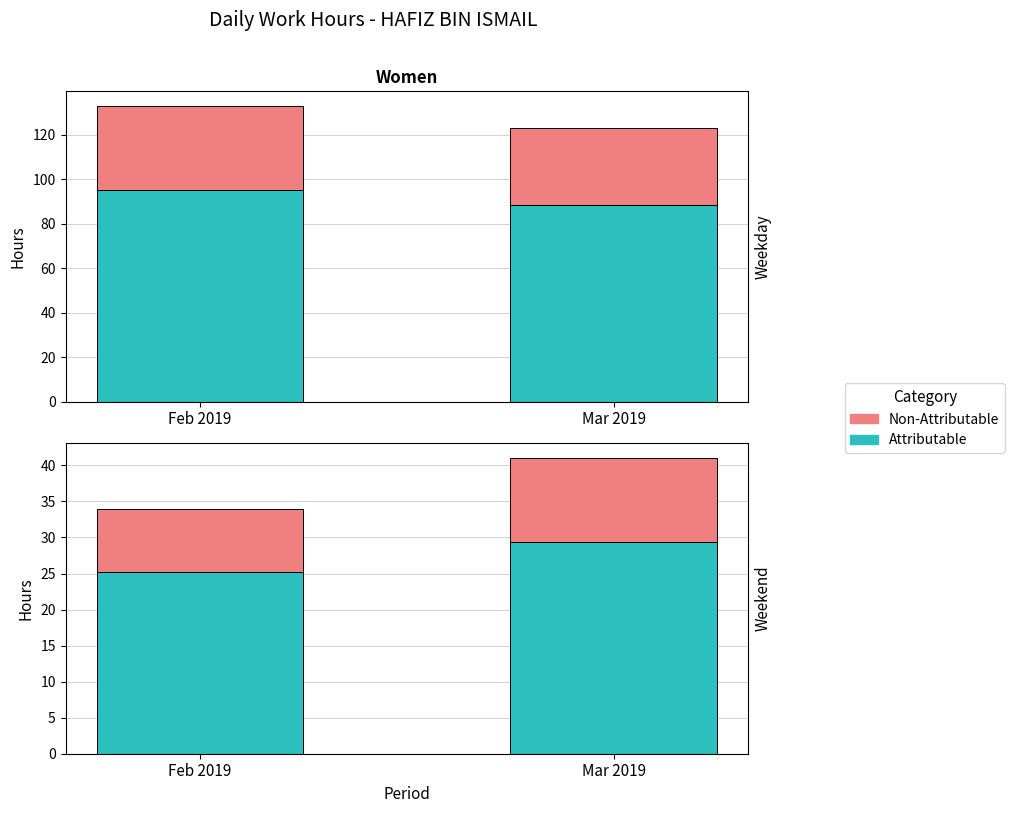

Where does the Non-Attributable series first go above 11?

Mar 2019